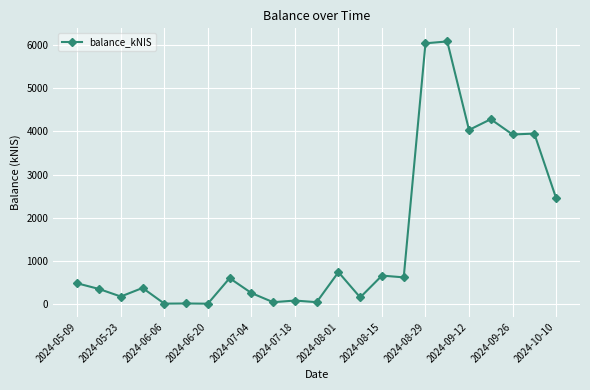

What is the average value?

1538.7